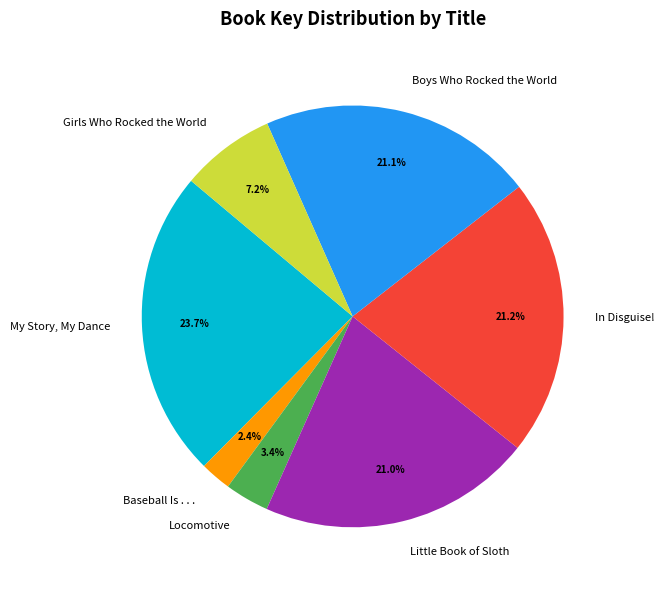

Combined, what portion of the pie is Locomotive and In Disguise!?

24.6%